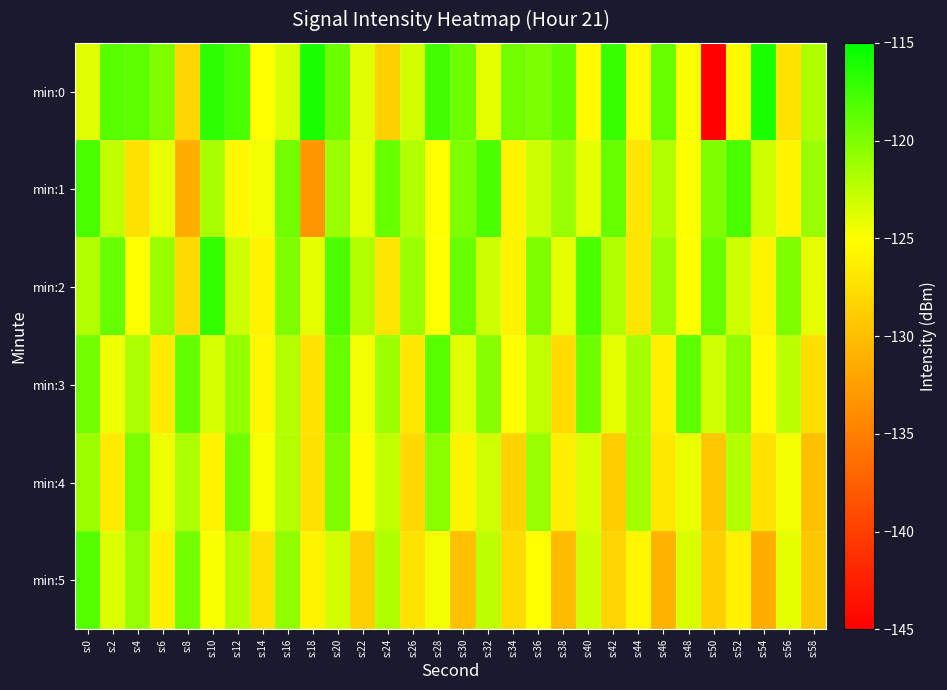

Reading left to right, list all the values displayed in this chart.

min:0: s:0=-123.9	s:2=-118.4	s:4=-118.7	s:6=-120.0	s:8=-128.3	s:10=-116.8	s:12=-117.9	s:14=-125.0	s:16=-123.5	s:18=-116.1	s:20=-119.1	s:22=-123.9	s:24=-128.6	s:26=-123.2	s:28=-117.7	s:30=-119.3	s:32=-124.0	s:34=-119.5	s:36=-119.9	s:38=-118.8	s:40=-125.4	s:42=-117.3	s:44=-125.5	s:46=-119.1	s:48=-124.7	s:50=-144.8	s:52=-125.4	s:54=-116.1	s:56=-127.2	s:58=-121.9
min:1: s:0=-117.9	s:2=-122.6	s:4=-127.4	s:6=-124.1	s:8=-131.4	s:10=-121.7	s:12=-125.6	s:14=-124.6	s:16=-119.5	s:18=-133.2	s:20=-121.0	s:22=-124.0	s:24=-119.0	s:26=-122.0	s:28=-125.0	s:30=-120.0	s:32=-118.0	s:34=-126.0	s:36=-123.0	s:38=-121.0	s:40=-124.0	s:42=-119.0	s:44=-127.0	s:46=-122.0	s:48=-125.0	s:50=-120.0	s:52=-118.0	s:54=-123.0	s:56=-126.0	s:58=-121.0
min:2: s:0=-122.0	s:2=-119.0	s:4=-125.0	s:6=-121.0	s:8=-128.0	s:10=-117.0	s:12=-123.0	s:14=-126.0	s:16=-120.0	s:18=-124.0	s:20=-118.0	s:22=-122.0	s:24=-127.0	s:26=-121.0	s:28=-125.0	s:30=-119.0	s:32=-123.0	s:34=-126.0	s:36=-120.0	s:38=-124.0	s:40=-118.0	s:42=-122.0	s:44=-127.0	s:46=-121.0	s:48=-125.0	s:50=-119.0	s:52=-123.0	s:54=-126.0	s:56=-120.0	s:58=-124.0
min:3: s:0=-119.5	s:2=-124.3	s:4=-121.7	s:6=-126.5	s:8=-118.9	s:10=-123.4	s:12=-120.8	s:14=-125.6	s:16=-122.1	s:18=-127.3	s:20=-119.0	s:22=-124.5	s:24=-121.2	s:26=-126.8	s:28=-118.4	s:30=-123.9	s:32=-120.3	s:34=-125.1	s:36=-122.6	s:38=-127.8	s:40=-119.3	s:42=-124.0	s:44=-121.5	s:46=-126.2	s:48=-118.7	s:50=-123.2	s:52=-120.6	s:54=-125.4	s:56=-122.3	s:58=-127.5
min:4: s:0=-121.2	s:2=-126.5	s:4=-119.8	s:6=-124.3	s:8=-121.7	s:10=-126.0	s:12=-119.4	s:14=-124.8	s:16=-122.1	s:18=-127.4	s:20=-120.0	s:22=-125.3	s:24=-122.6	s:26=-127.9	s:28=-120.5	s:30=-125.8	s:32=-123.1	s:34=-128.4	s:36=-121.0	s:38=-126.3	s:40=-123.6	s:42=-128.9	s:44=-121.5	s:46=-126.8	s:48=-124.1	s:50=-129.4	s:52=-122.0	s:54=-127.3	s:56=-124.6	s:58=-129.9
min:5: s:0=-118.3	s:2=-123.6	s:4=-120.9	s:6=-126.2	s:8=-119.5	s:10=-124.8	s:12=-122.1	s:14=-127.4	s:16=-120.7	s:18=-126.0	s:20=-123.3	s:22=-128.6	s:24=-121.9	s:26=-127.2	s:28=-124.5	s:30=-129.8	s:32=-122.4	s:34=-127.7	s:36=-125.0	s:38=-130.3	s:40=-123.0	s:42=-128.3	s:44=-125.6	s:46=-130.9	s:48=-123.5	s:50=-128.8	s:52=-126.1	s:54=-131.4	s:56=-124.0	s:58=-129.3